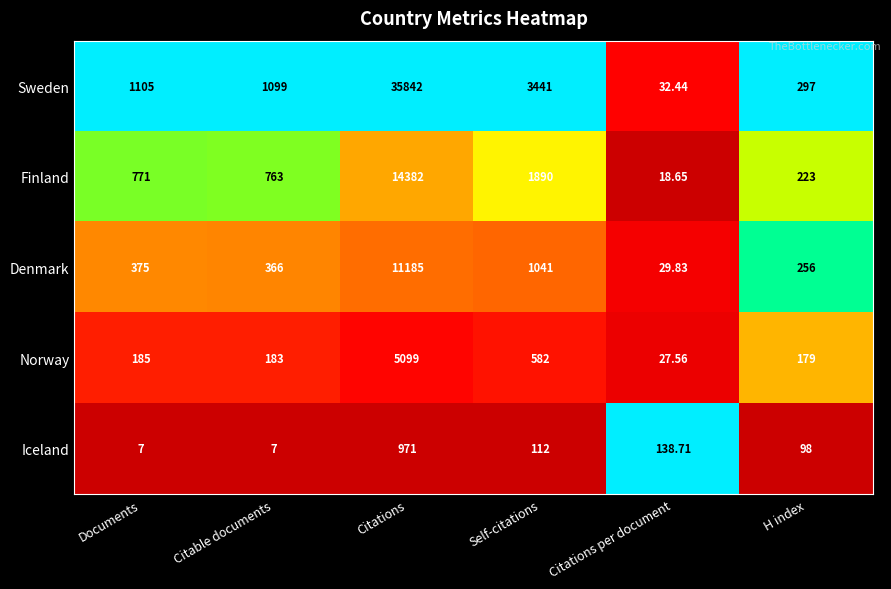

List the series in order of their peak value, lowest first.

Iceland, Norway, Denmark, Finland, Sweden